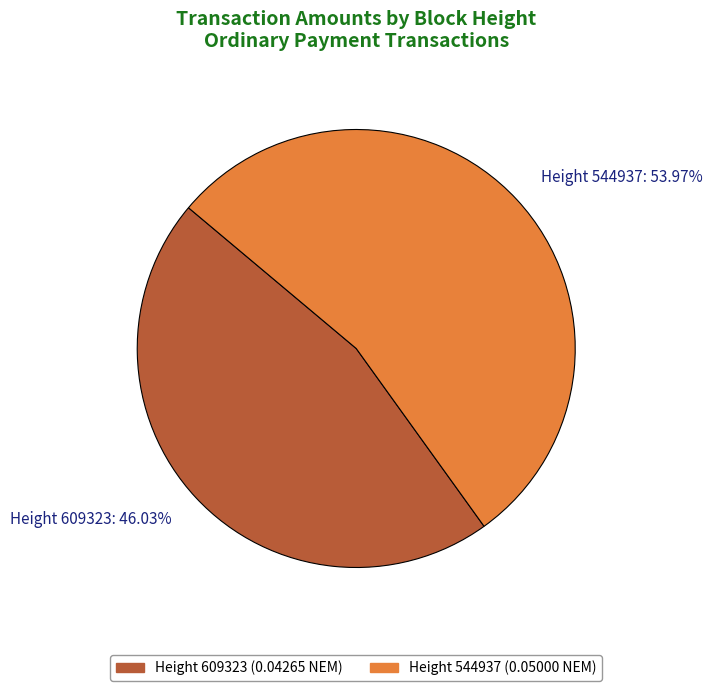

How many slices are in this pie chart?

2